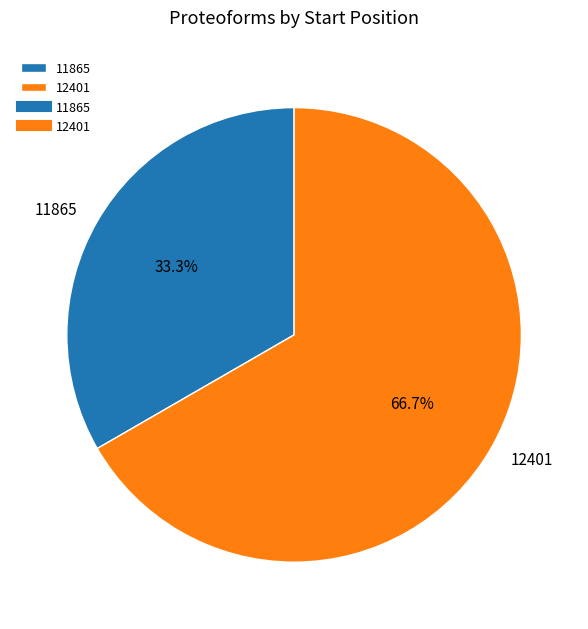

Count the number of slices in the pie.

2